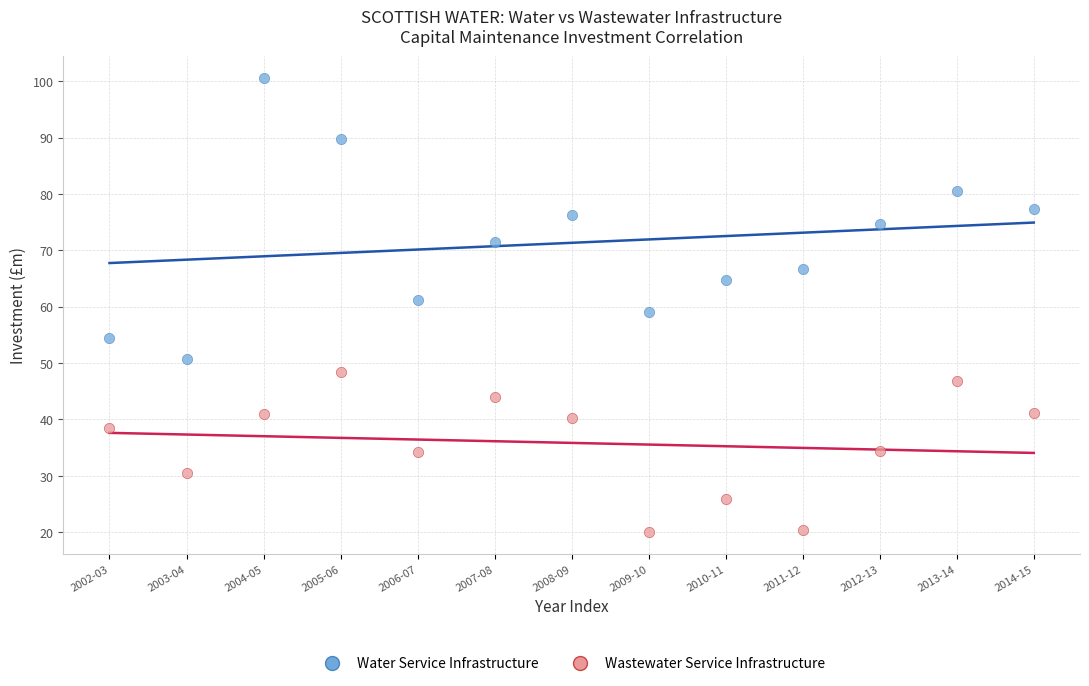

Which series contains the highest Y value?

Water Service Infrastructure